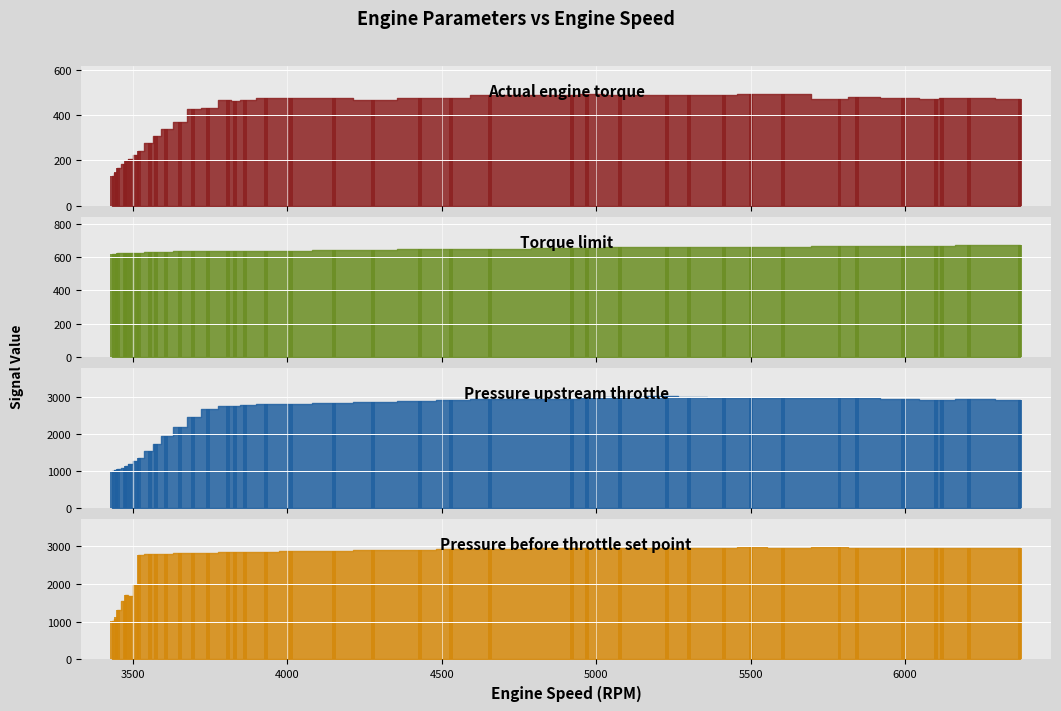

How many distinct data groups are displayed?

4